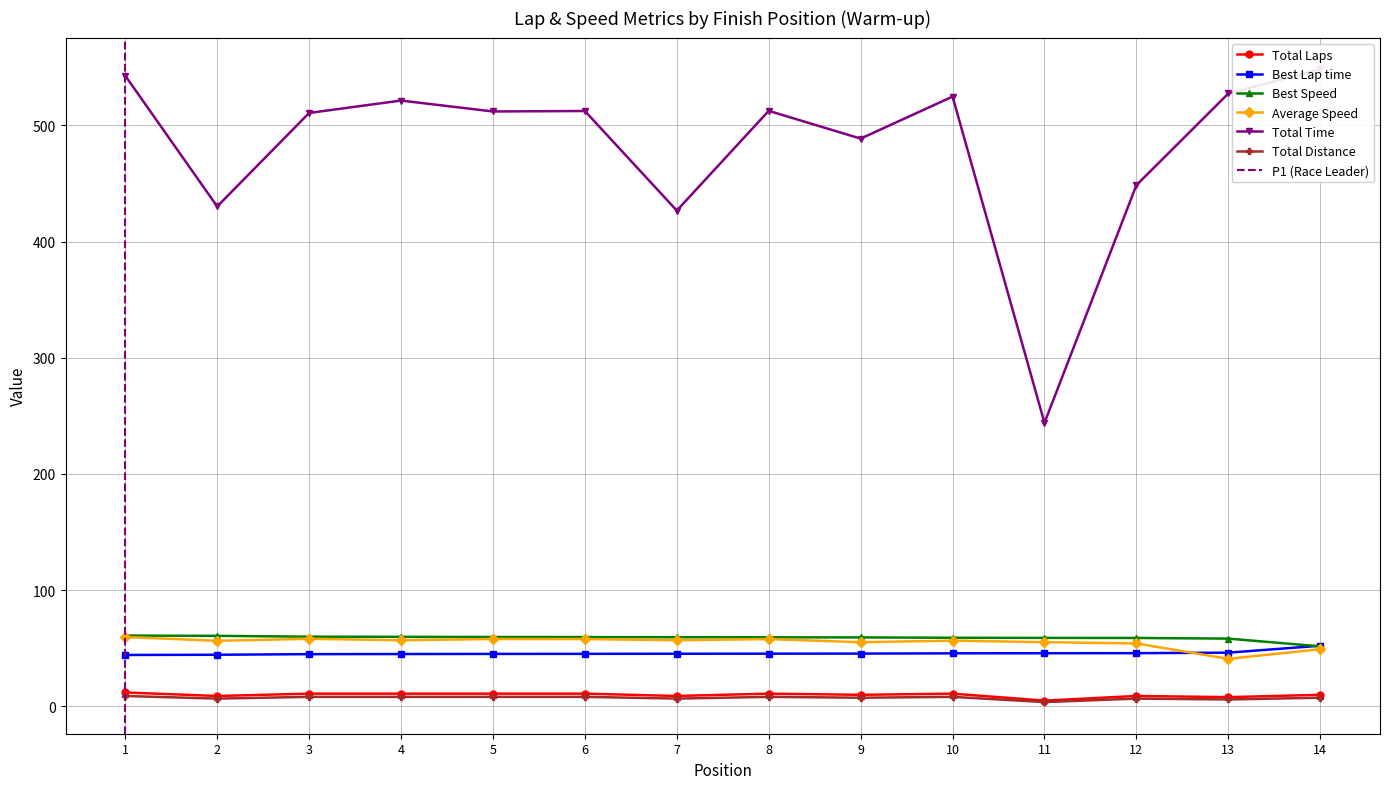

The Average Speed series shows 56.6 at 10. True or false?

True